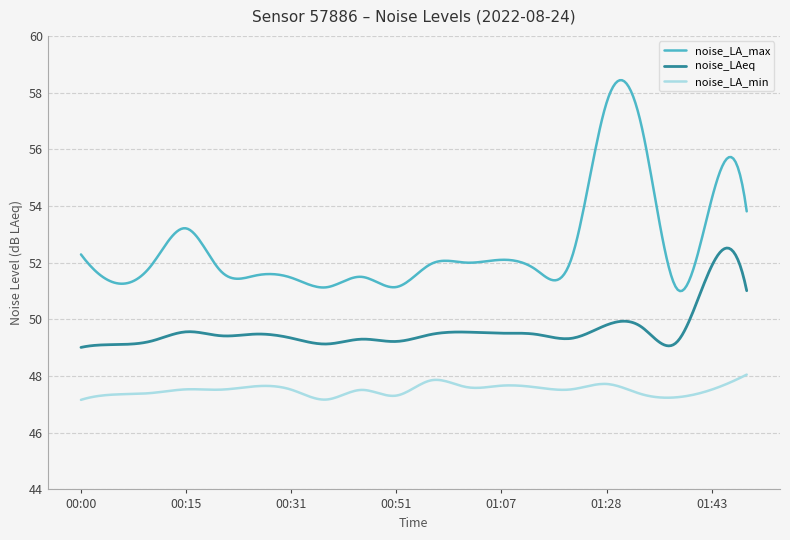

True or false: noise_LAeq and noise_LA_max intersect in this chart.

False